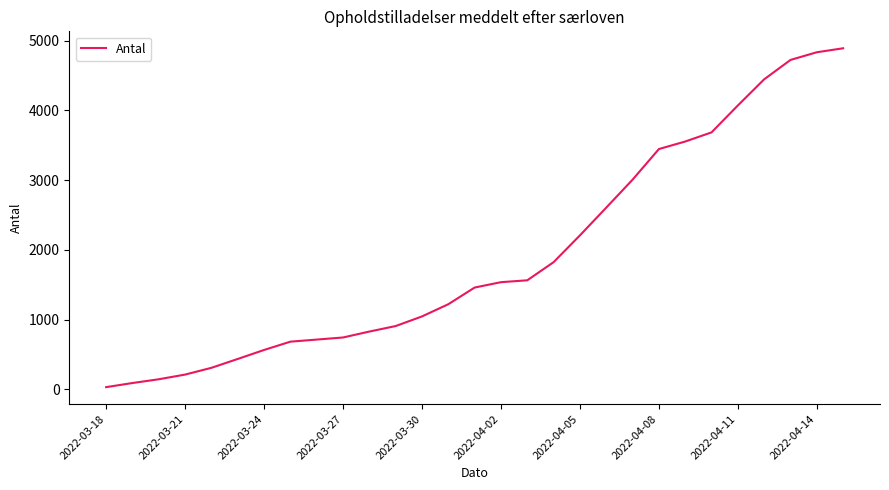

Reading right to left, extract all data points from this chart.

4891	4834	4724	4446	4071	3685	3554	3446	3007	2606	2208	1824	1564	1537	1460	1221	1046	908	829	744	714	684	565	436	309	212	145	91	32